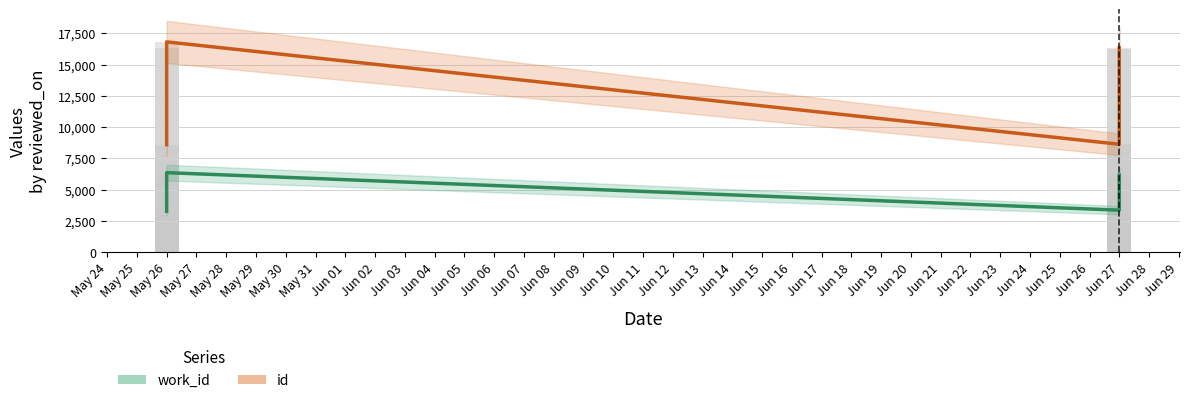

The work_id series shows 9193 at May 26. True or false?

False